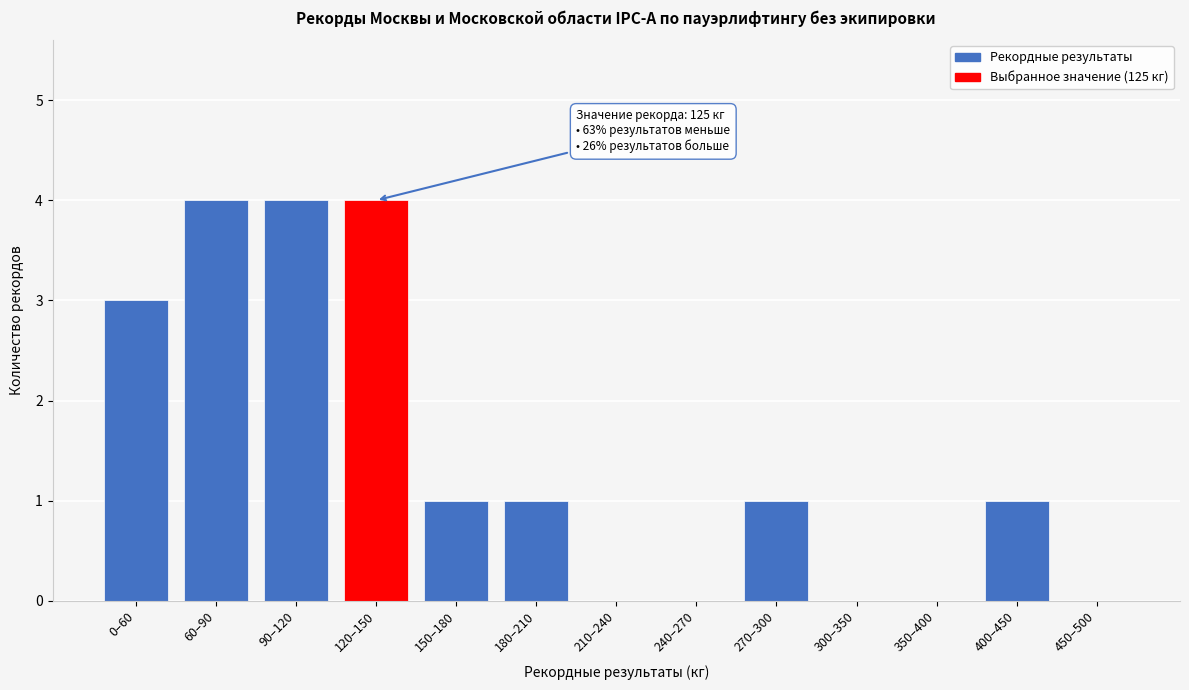

Reading left to right, list all the values displayed in this chart.

0–60=3	60–90=4	90–120=4	120–150=4	150–180=1	180–210=1	210–240=0	240–270=0	270–300=1	300–350=0	350–400=0	400–450=1	450–500=0